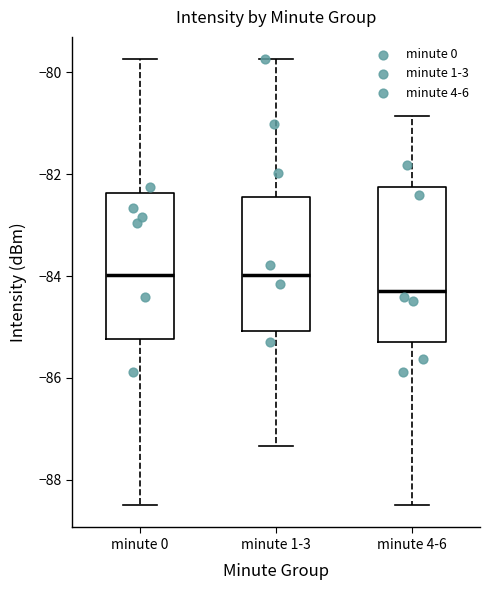

Reading left to right, transcribe this box plot: for each box, give where its median line is, the range the box spans, and where its two whiskers end, as read against the y-axis. The values are not printed on the chart, so give them approximately, as read against the axis.

minute 0: median -84.0, box -85.2 to -82.4, whiskers -88.4 to -79.8
minute 1-3: median -84.0, box -85.0 to -82.4, whiskers -87.4 to -79.8
minute 4-6: median -84.2, box -85.2 to -82.2, whiskers -88.4 to -80.8